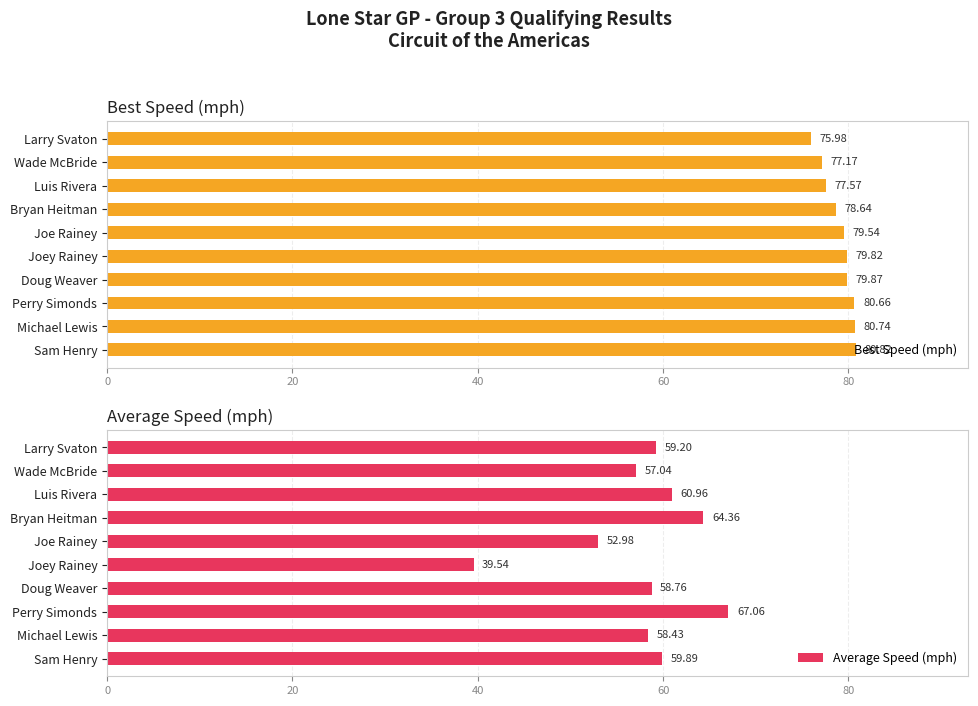

At which label does Best Speed (mph) reach its peak?

Sam Henry